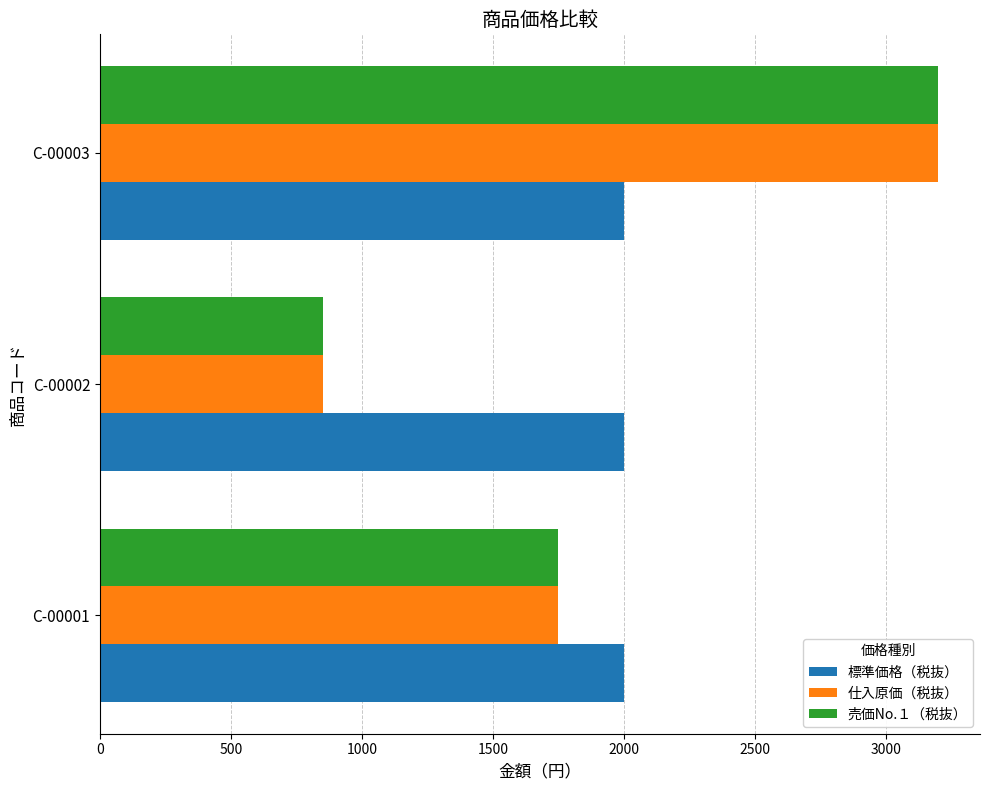

What is the spread (max minus min) of values at C-00002?

1150